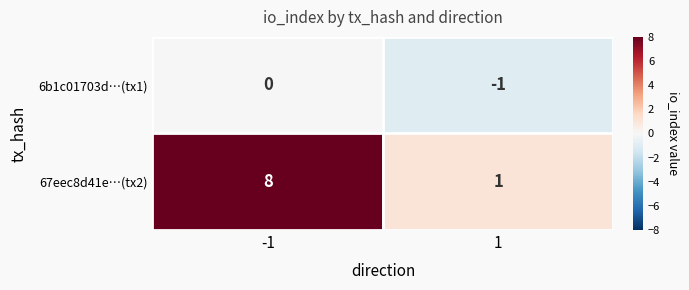

Which series has the largest range (max minus min)?

67eec8d41e…(tx2)